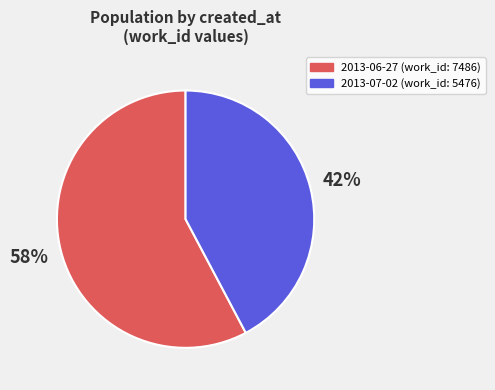

Which slice is the largest?

2013-06-27